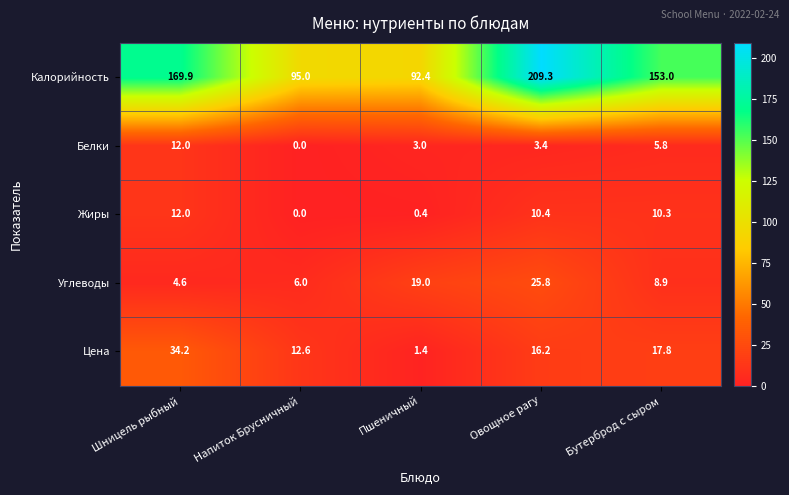

Which series has the largest total across all categories?

Калорийность